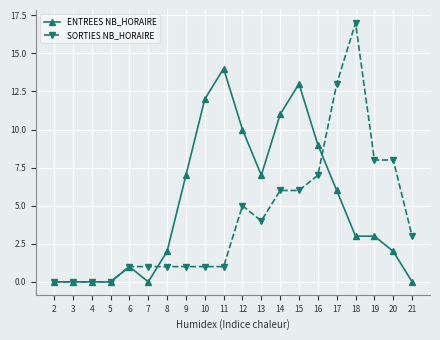

True or false: ENTREES NB_HORAIRE has more than 1 points higher than both neighbors.

True